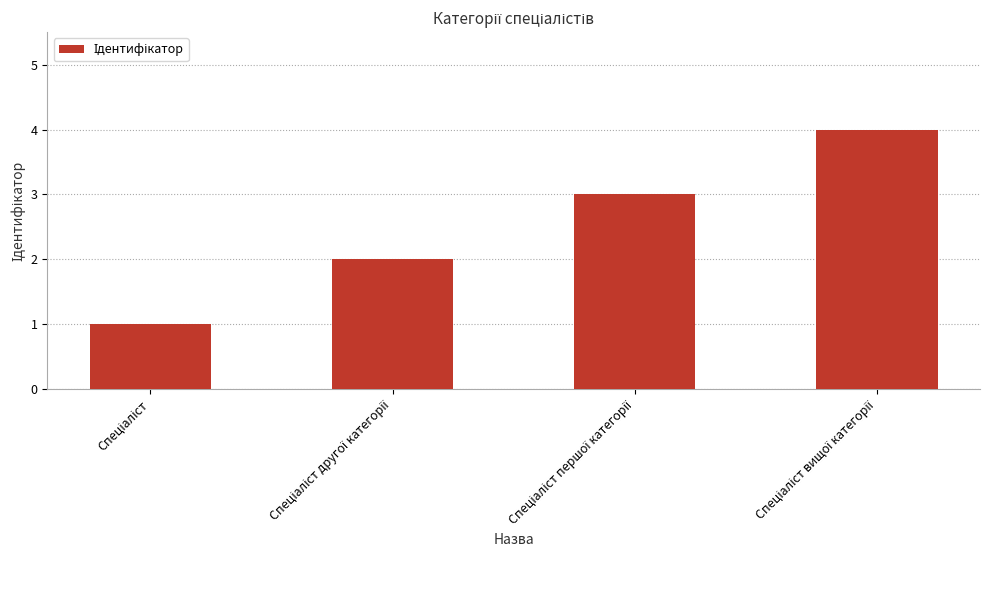

What is the difference between the maximum and minimum values?

3